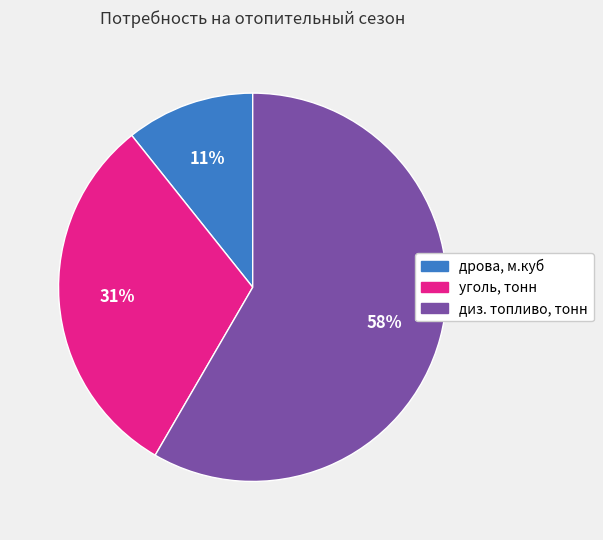

To the nearest percent, what is the combined percentage of дрова, м.куб and уголь, тонн?

42%